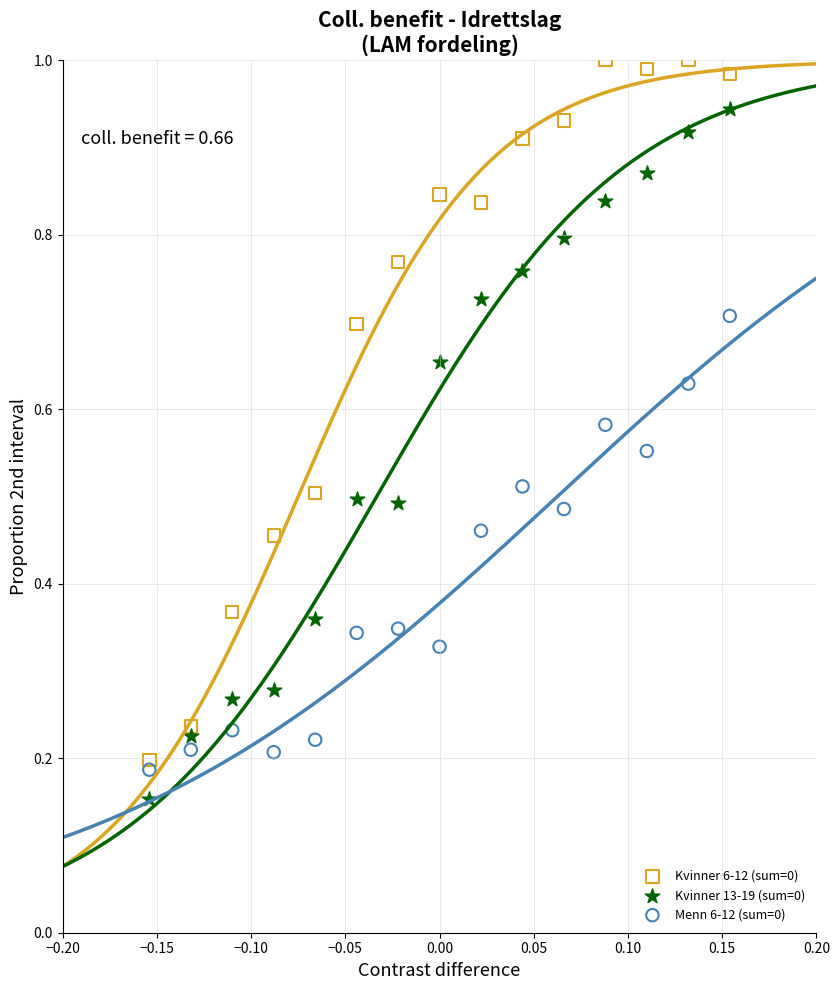

Which series has the largest Y range (max minus min)?

Kvinner 6-12 (sum=0)